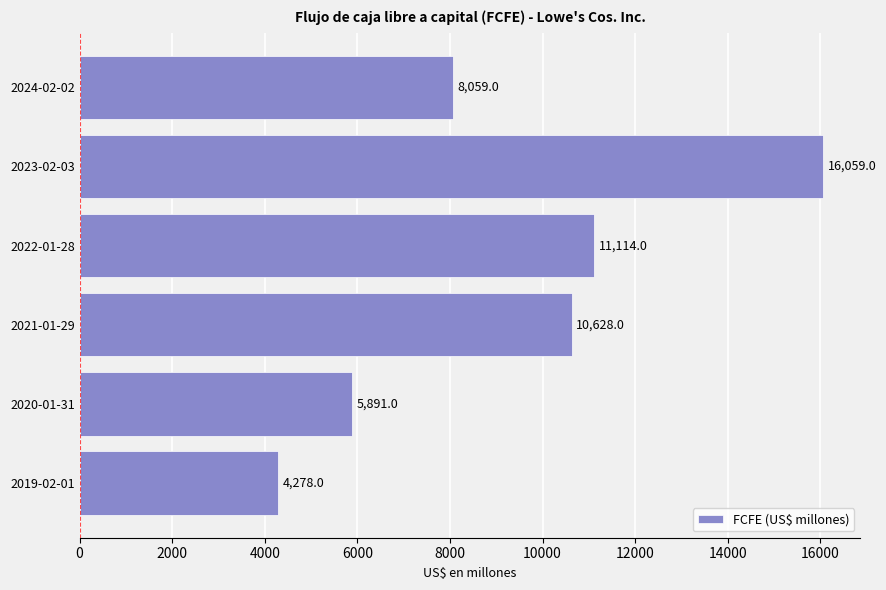

What is the maximum value shown in the chart?

16059